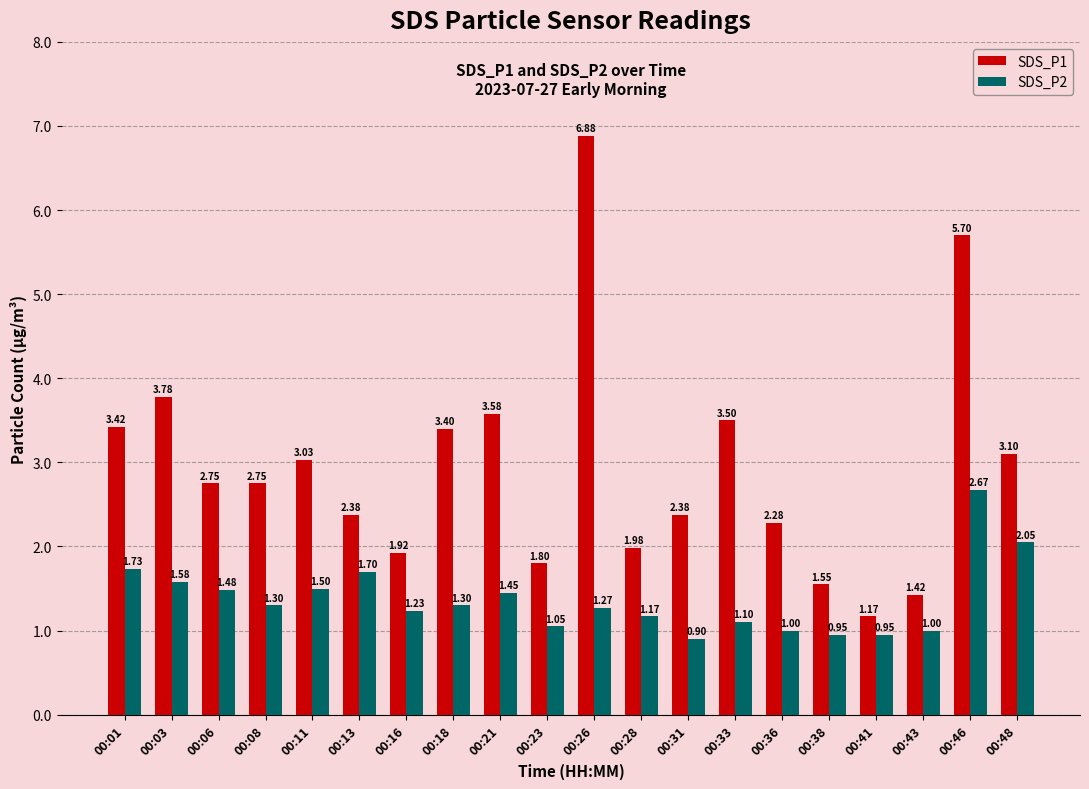

What is the difference between the second highest and second lowest values in the SDS_P1 series?

4.3